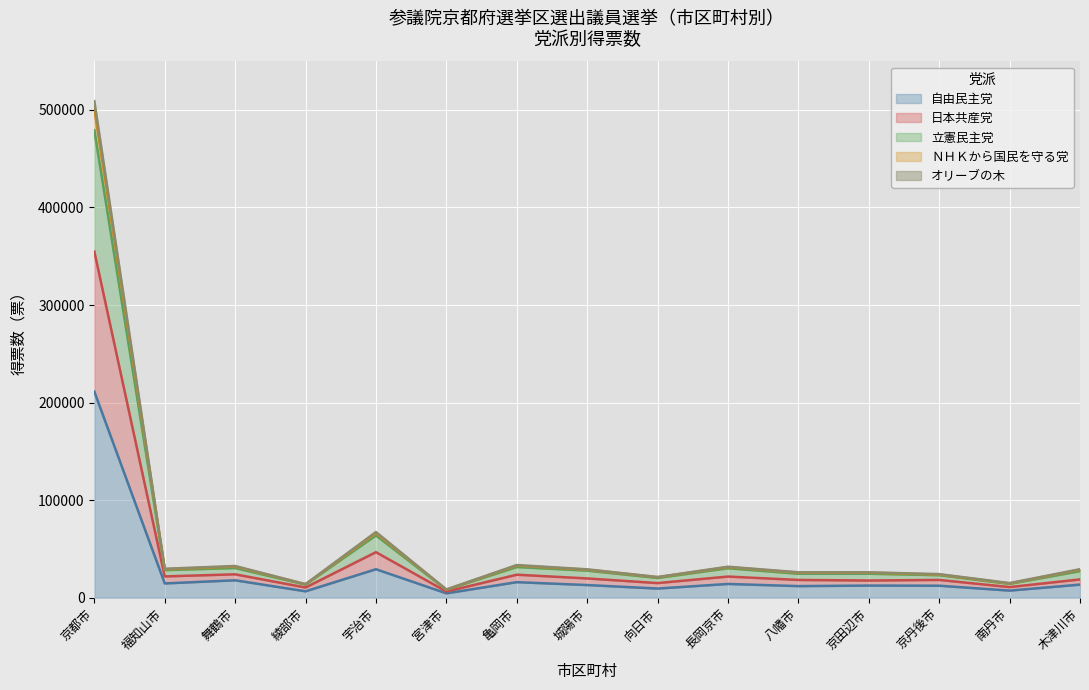

At which label does 立憲民主党 first exceed 28601?

京都市